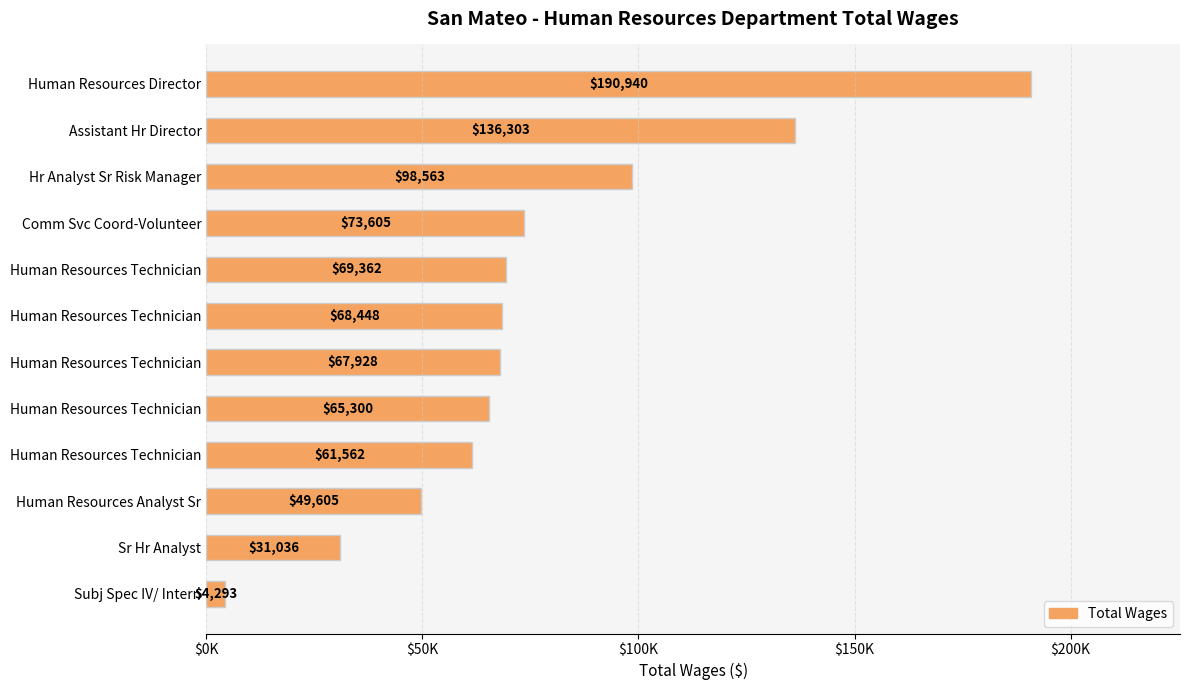

Does the chart contain any negative values?

No